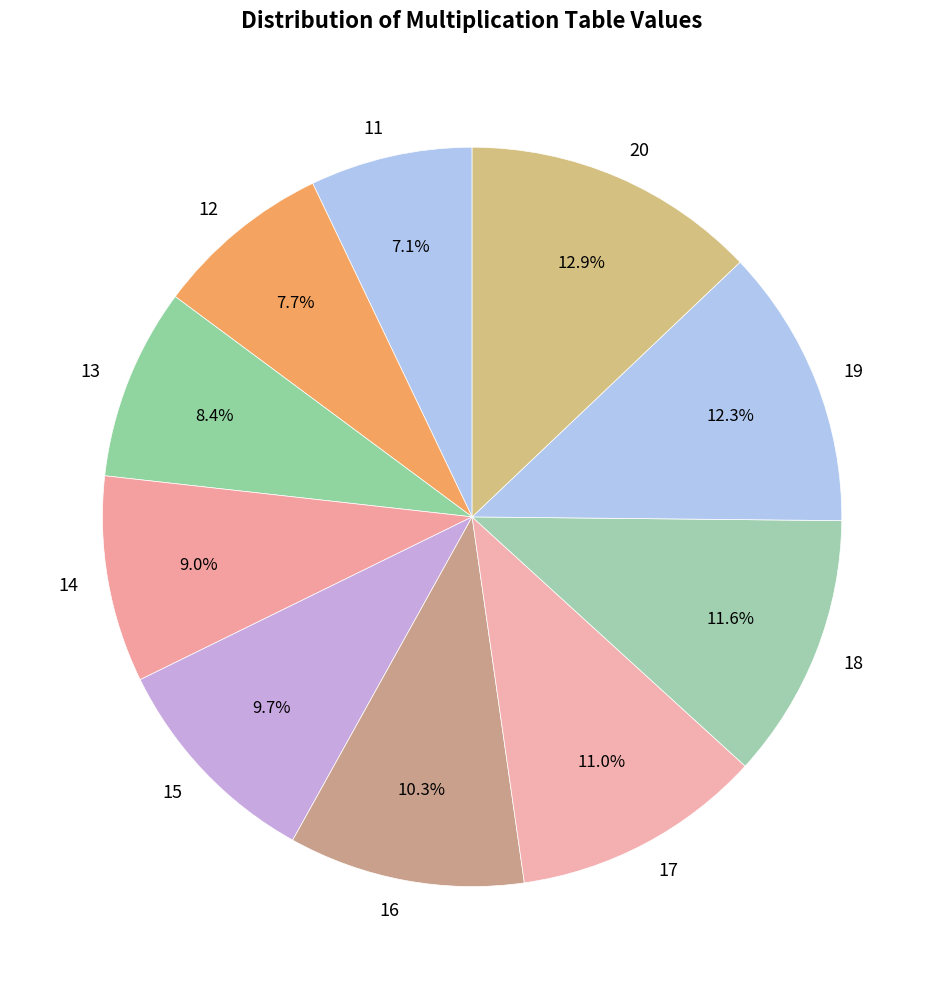

Is the sum of 20 and 12 greater than half?

No